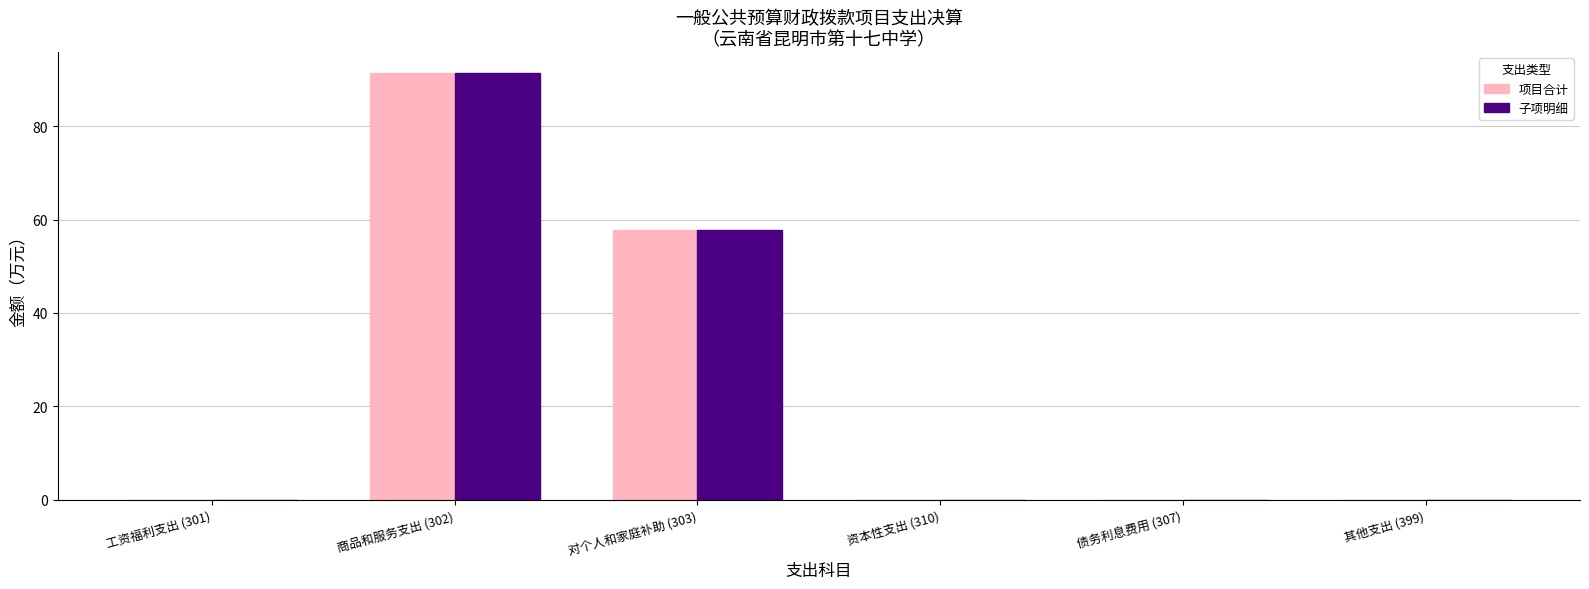

What is the highest value of the 项目合计 series?

91.2